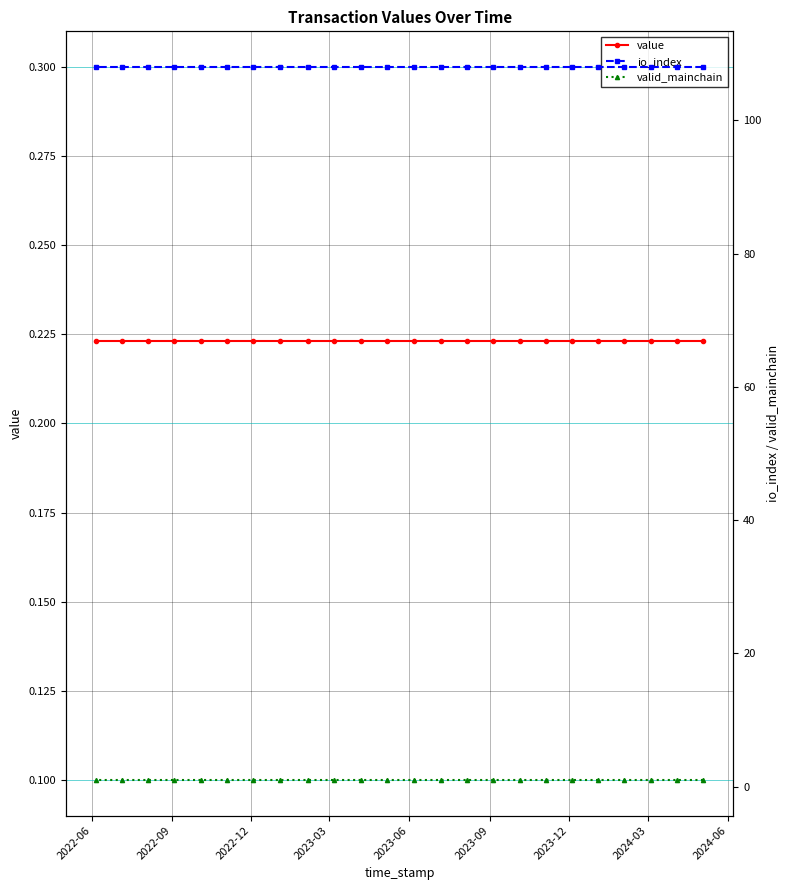

At how many categories does at least one series exceed 49?

24